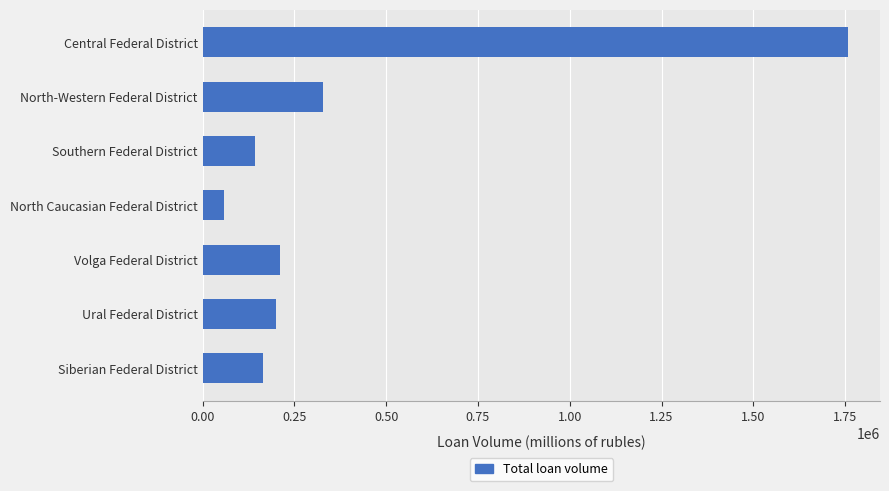

Where is the data nearest to the value 907400?

North-Western Federal District